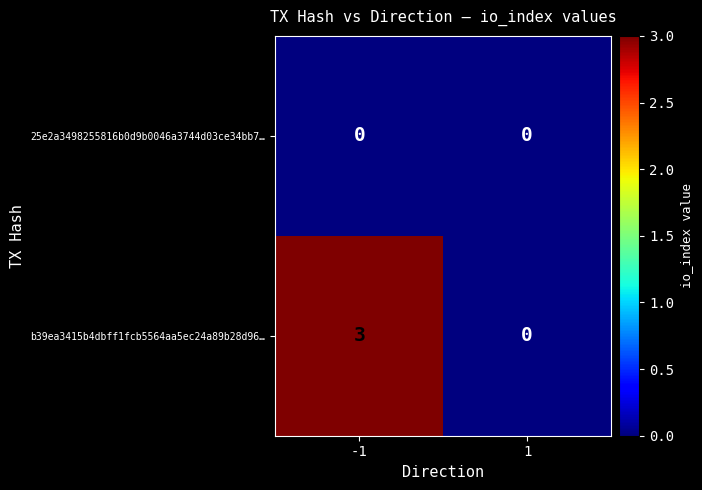

At -1, list the series in order from smallest to largest.

25e2a3498255816b0d9b0046a3744d03ce34bb7…, b39ea3415b4dbff1fcb5564aa5ec24a89b28d96…